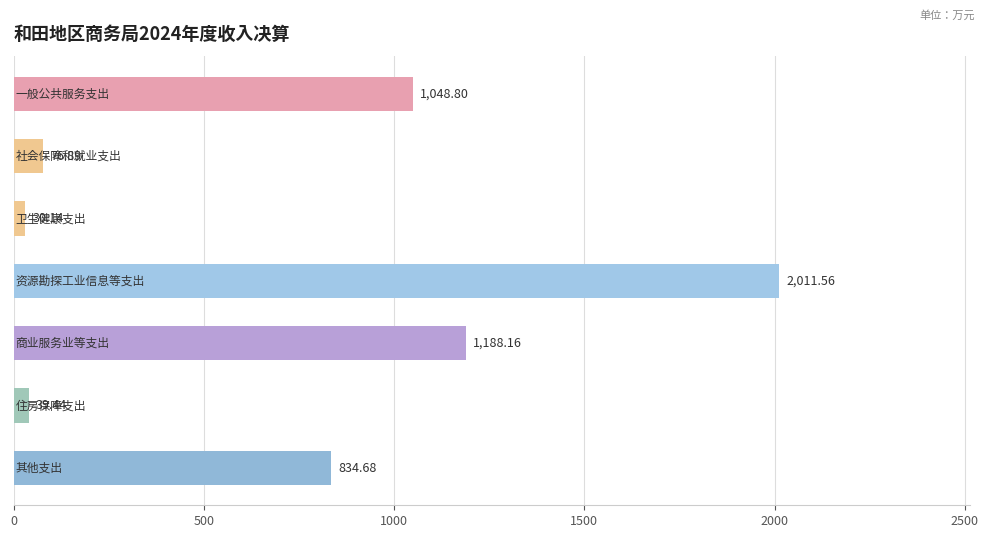

How many data points are less than 834?

3